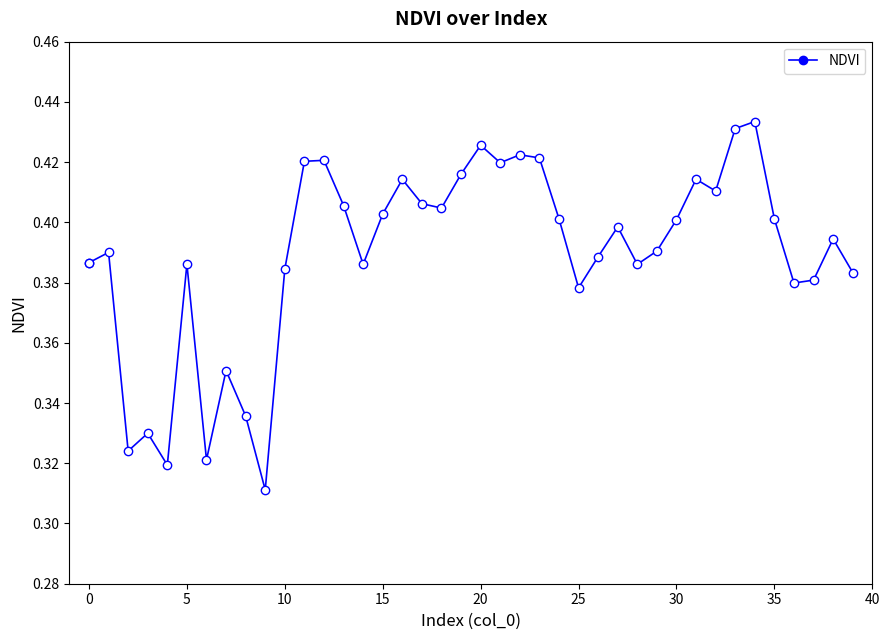

How many lines are shown in the chart?

1